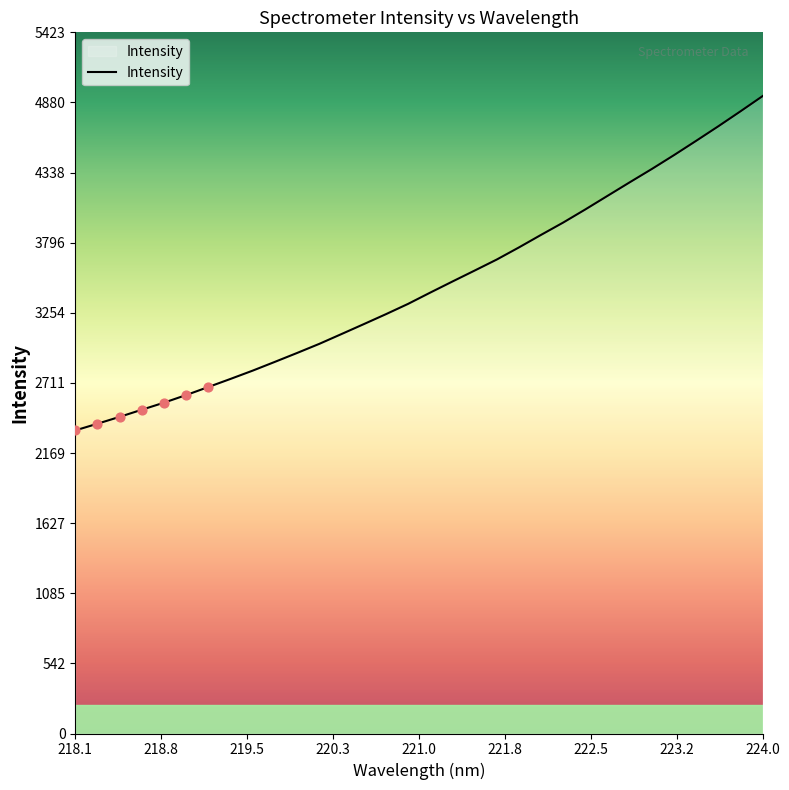

What is the difference between the maximum and minimum values?

2585.7